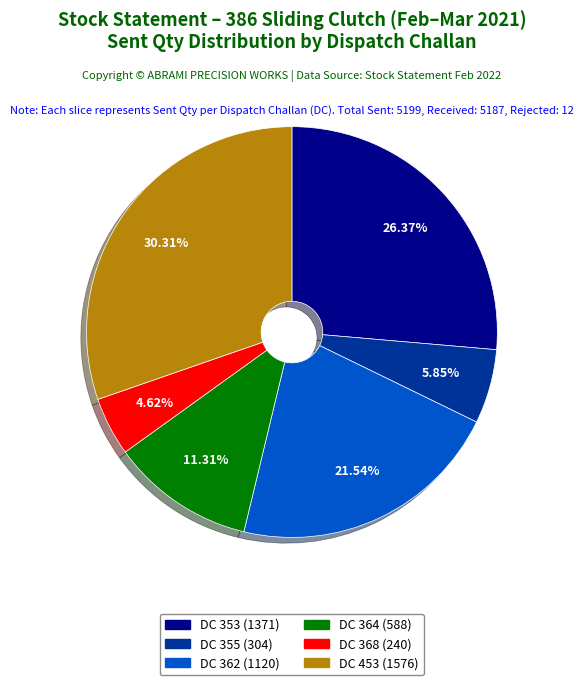

Is there any slice that represents more than half of the pie?

No